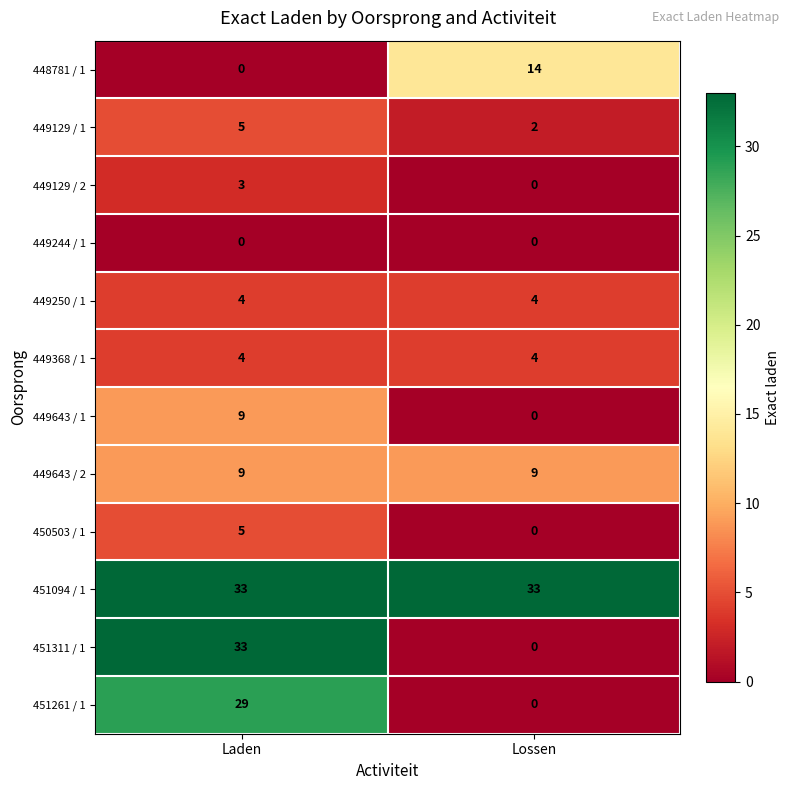

Reading left to right, list all the values displayed in this chart.

448781 / 1: Laden=0	Lossen=14
449129 / 1: Laden=5	Lossen=2
449129 / 2: Laden=3	Lossen=0
449244 / 1: Laden=0	Lossen=0
449250 / 1: Laden=4	Lossen=4
449368 / 1: Laden=4	Lossen=4
449643 / 1: Laden=9	Lossen=0
449643 / 2: Laden=9	Lossen=9
450503 / 1: Laden=5	Lossen=0
451094 / 1: Laden=33	Lossen=33
451311 / 1: Laden=33	Lossen=0
451261 / 1: Laden=29	Lossen=0